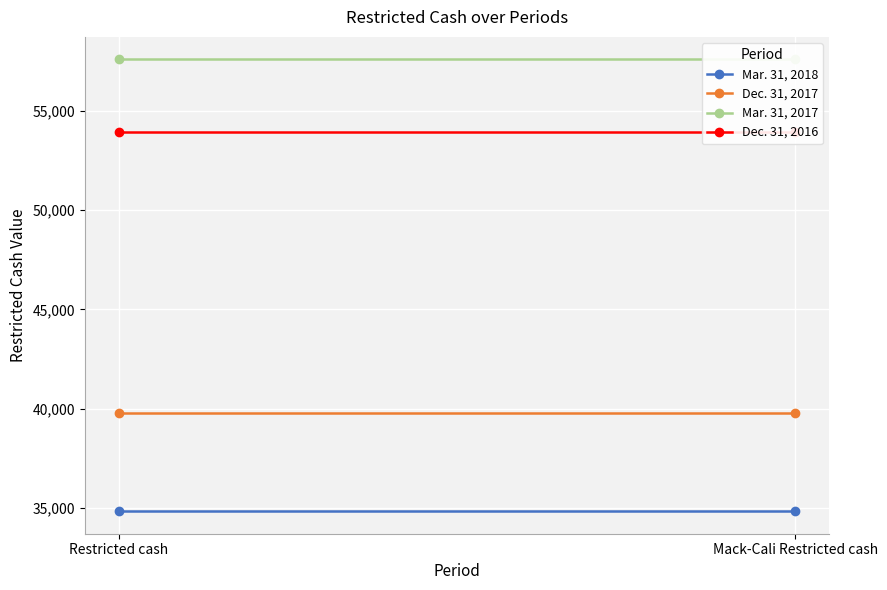

The value of Mar. 31, 2017 at Restricted cash is 57596. True or false?

True